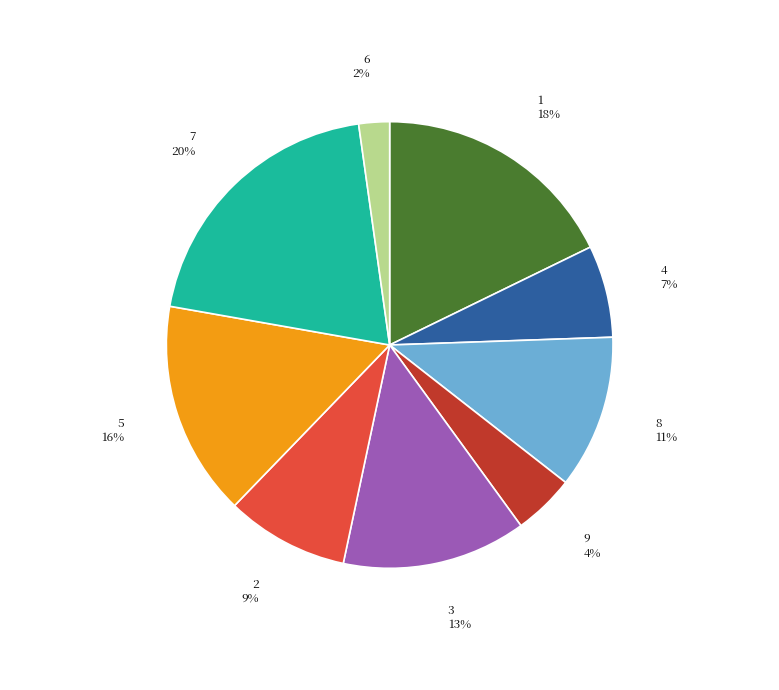

To the nearest percent, what is the average slice percentage?

11%